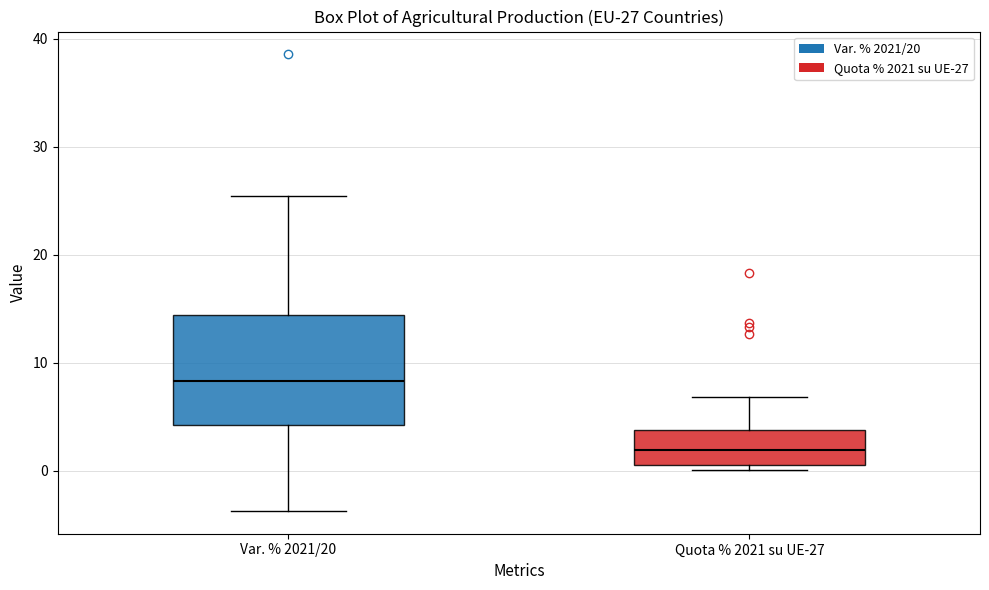

Which box has the highest median line?

Var. % 2021/20